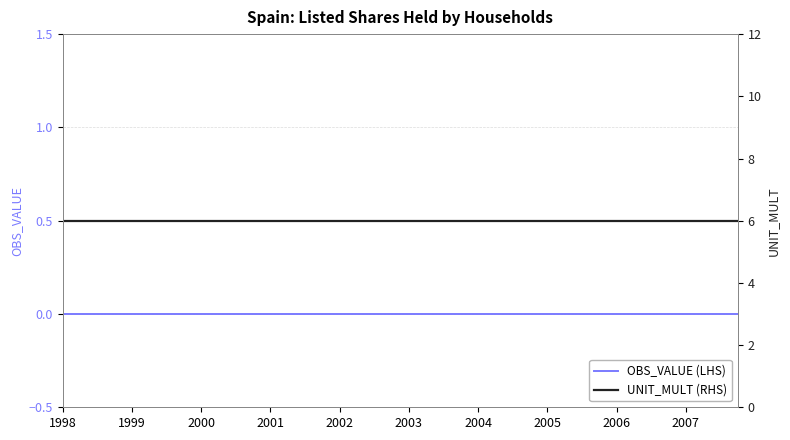

Rank the series by their average value, from highest to lowest.

UNIT_MULT (RHS), OBS_VALUE (LHS)